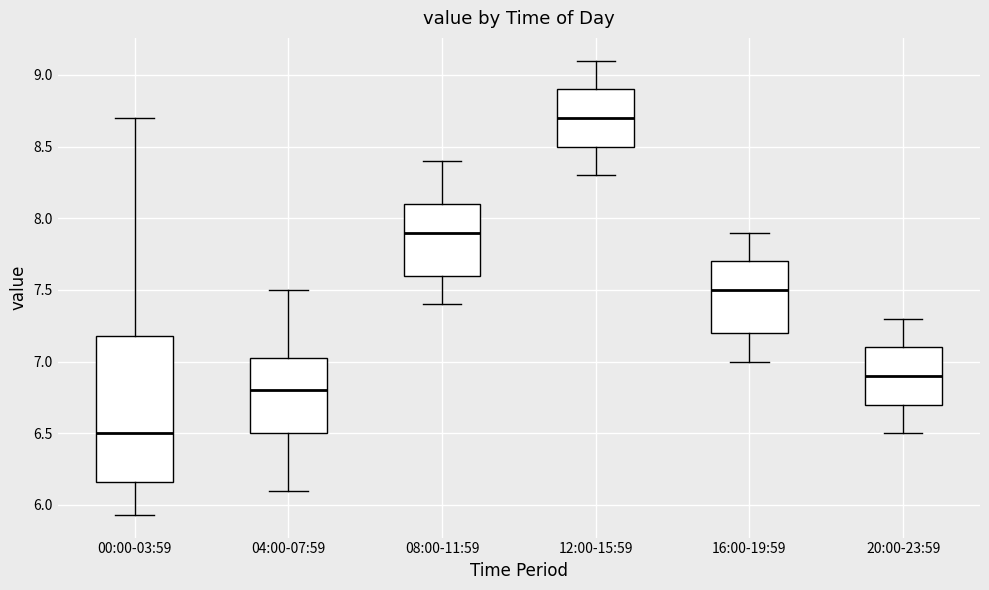

Which box is the tallest, from its lower edge to its upper edge?

00:00-03:59